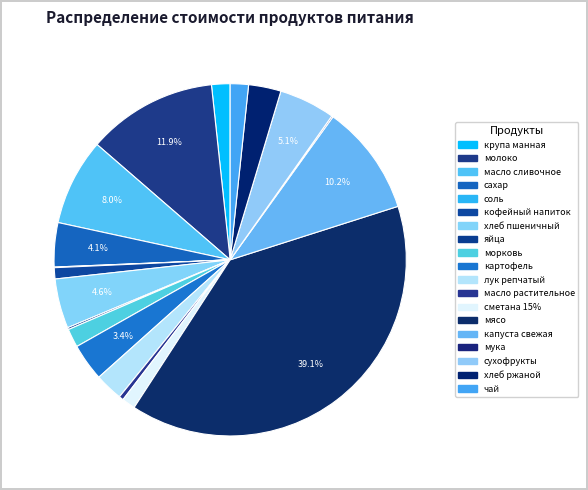

Which slice is the smallest?

соль